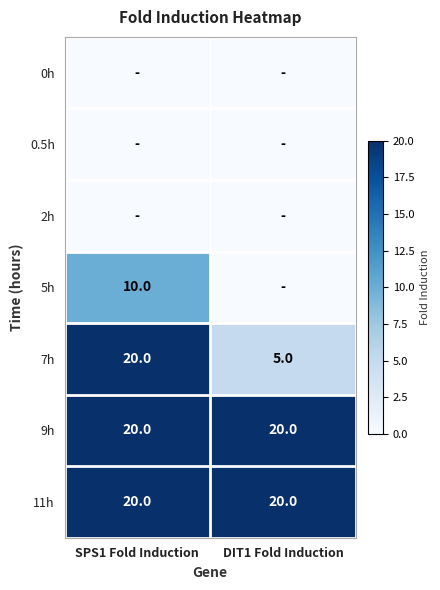

At how many categories does at least one series exceed 5?

2